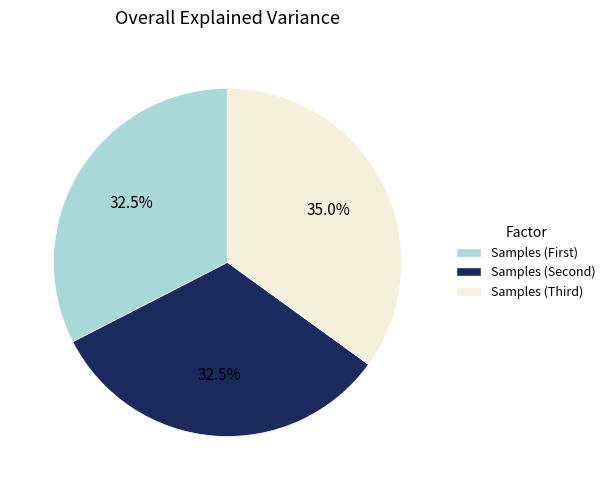

How many segments does this pie chart have?

3